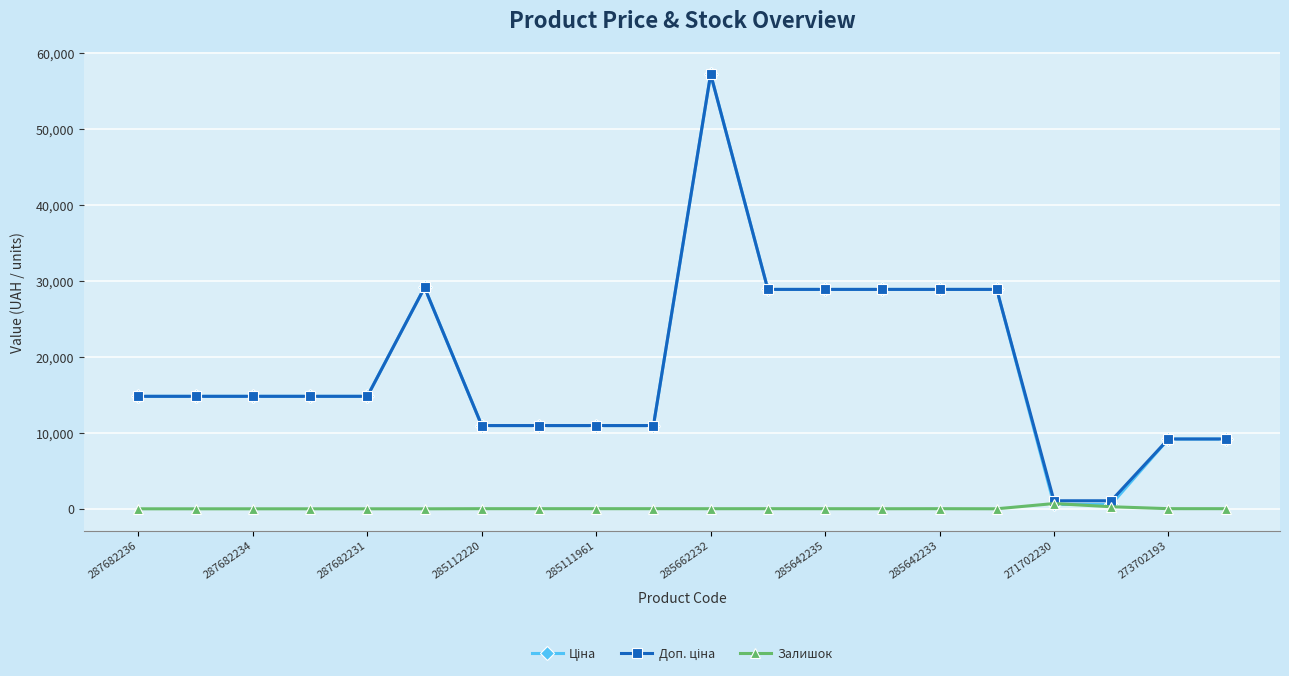

At how many categories does at least one series exceed 26224?

7